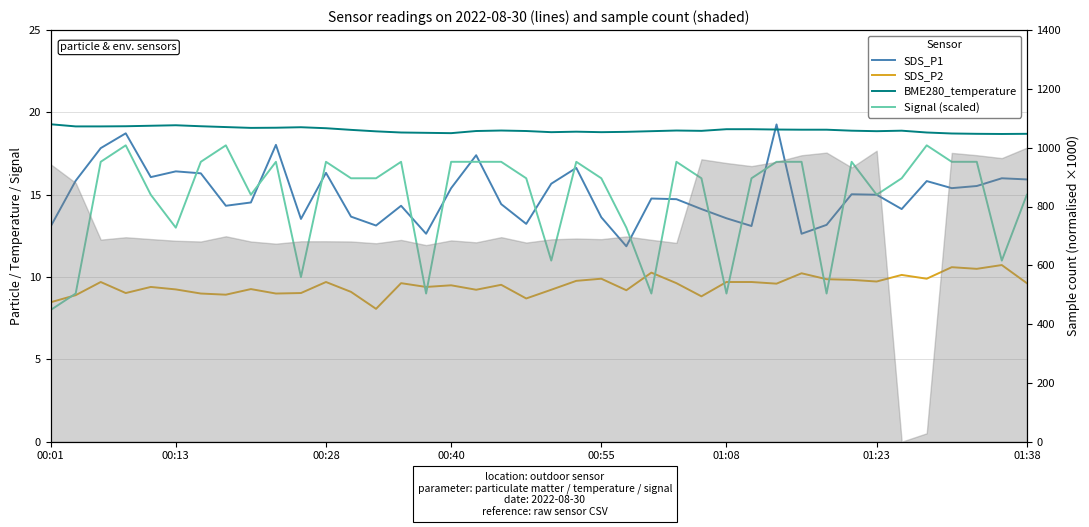

Does the chart have visible grid lines?

Yes